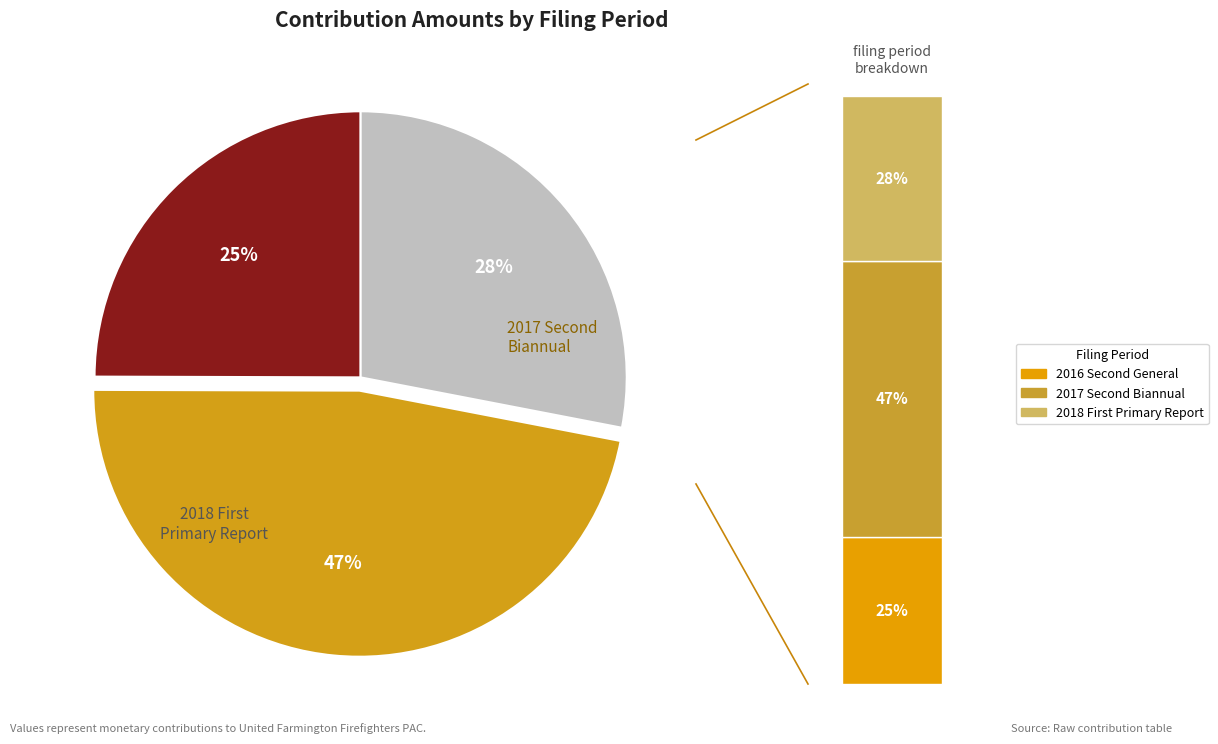

How many slices are in this pie chart?

3